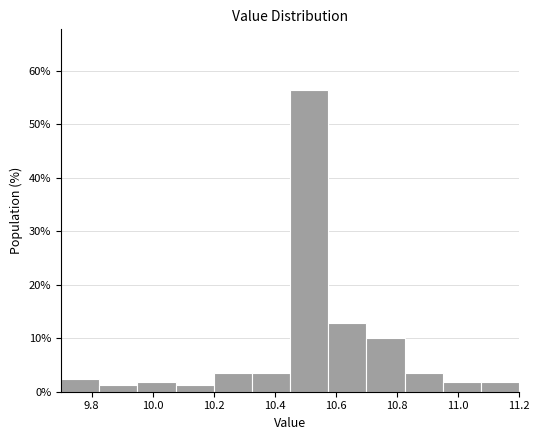

Reading left to right, list every bar in this chart as the range it spans on the x-axis followed by its height. Neither the bar edges nor the heights are printed on the chart, so give them approximately, as read against the axes.

9.700 to 9.825: 2
9.825 to 9.950: 1
9.950 to 10.075: 2
10.075 to 10.200: 1
10.200 to 10.325: 4
10.325 to 10.450: 4
10.450 to 10.575: 56
10.575 to 10.700: 13
10.700 to 10.825: 10
10.825 to 10.950: 4
10.950 to 11.075: 2
11.075 to 11.200: 2